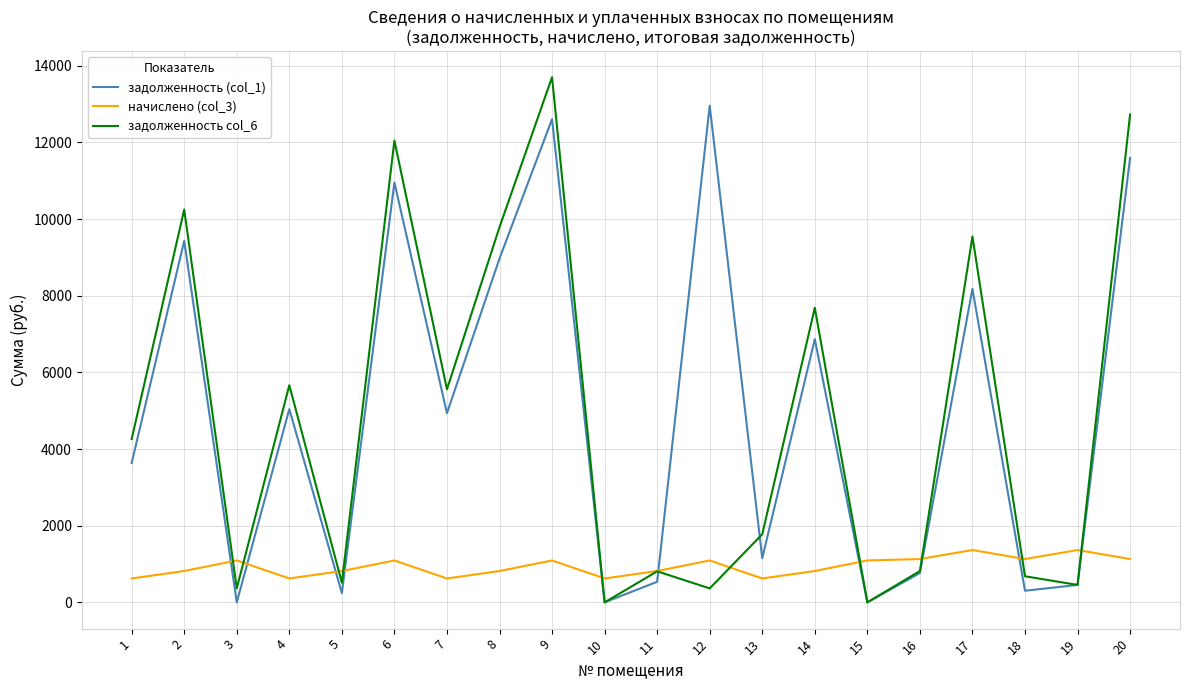

What is the difference between the highest and lowest values at 16?

364.2